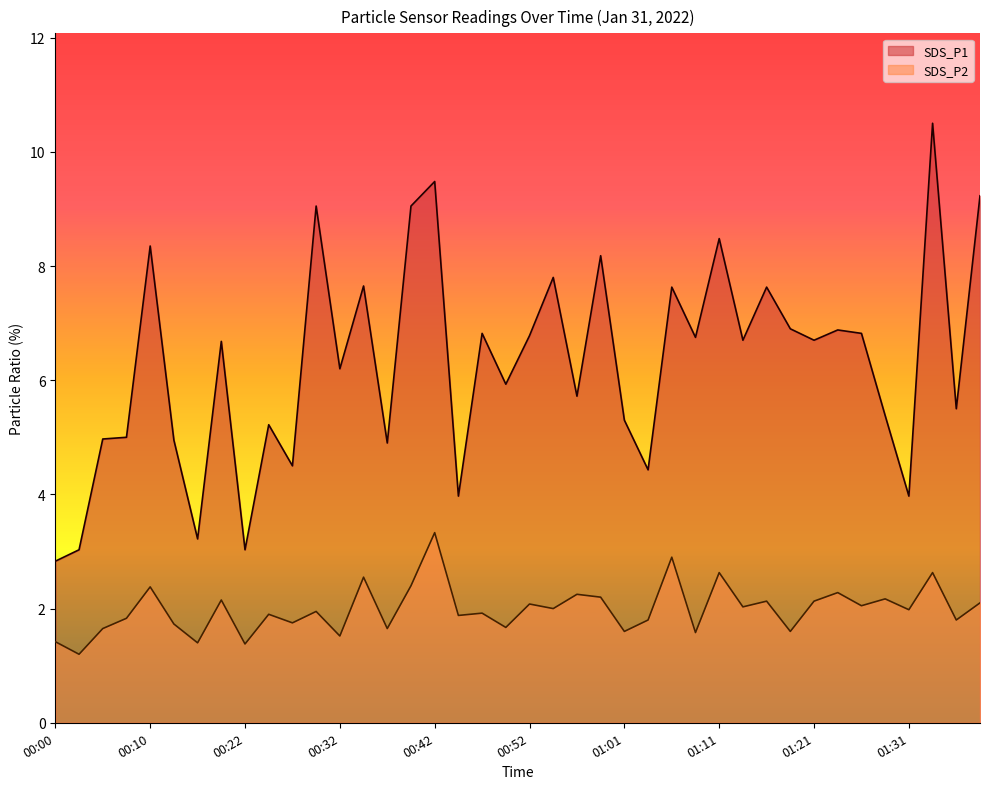

Which category has the highest value in the SDS_P2 series?

00:42